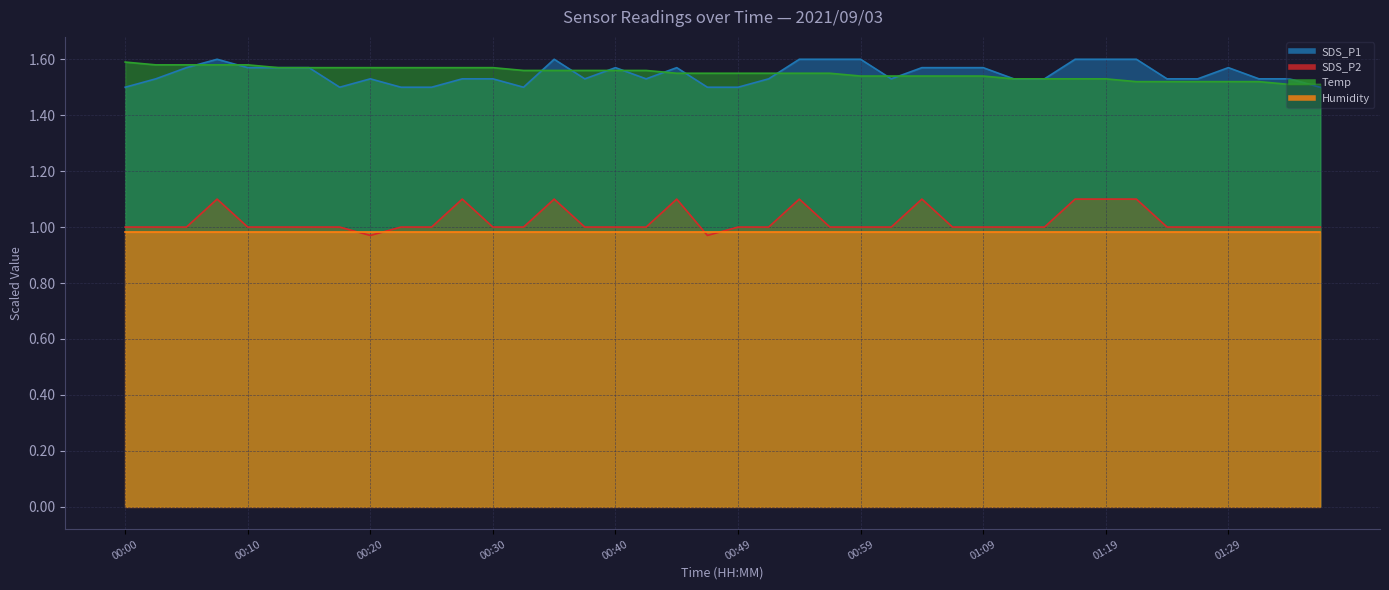

What is the label of the 34th point from the right?

00:15